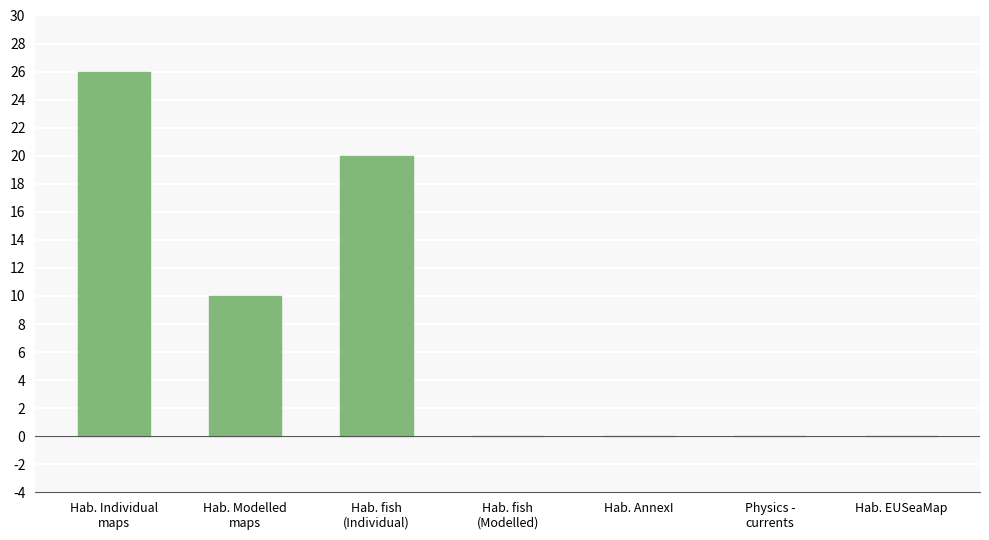

Count the values in the range 0 to 20.

6